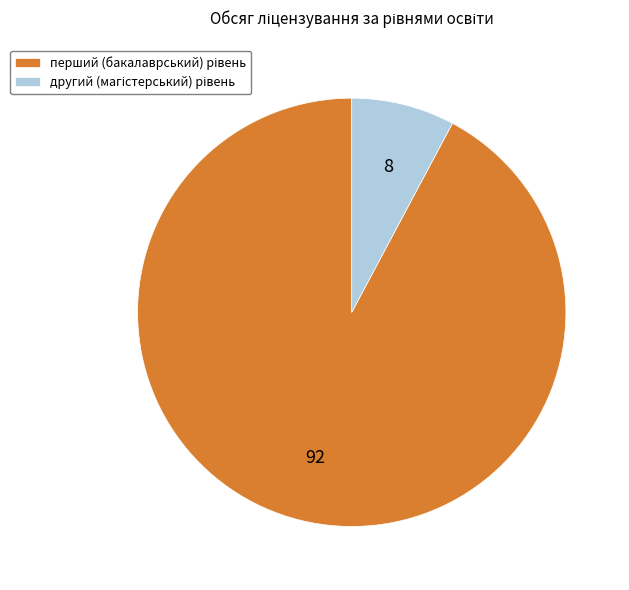

How many slices are in this pie chart?

2